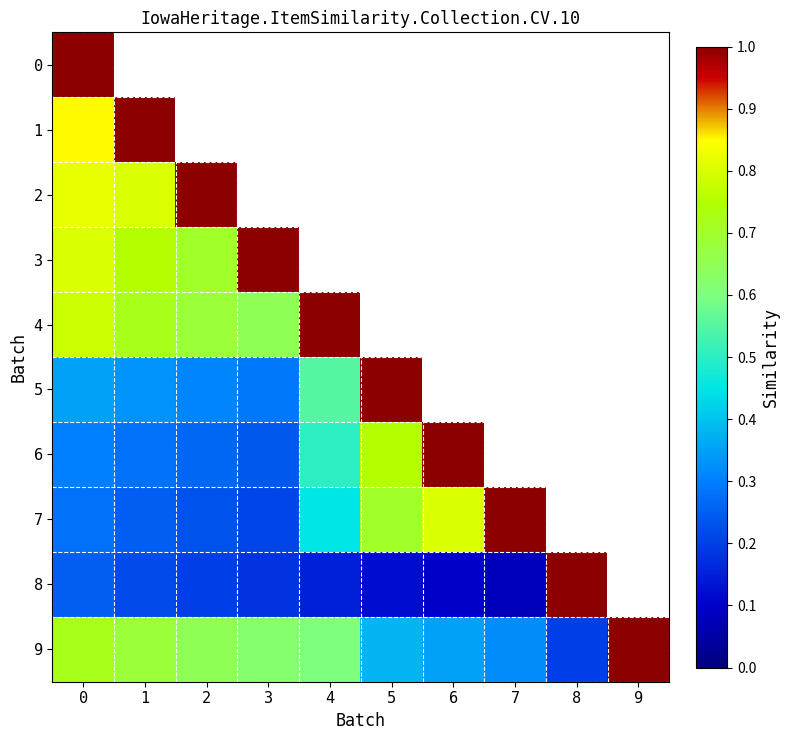

The value of 2 at 2 is 1.0. True or false?

True